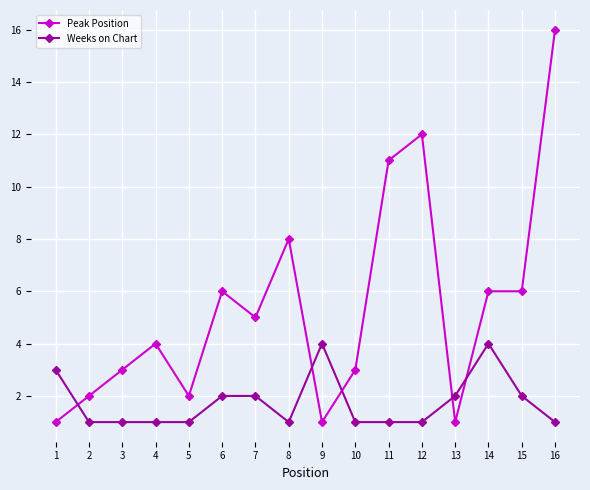

What is the difference between the maximum and minimum values in the Peak Position series?

15